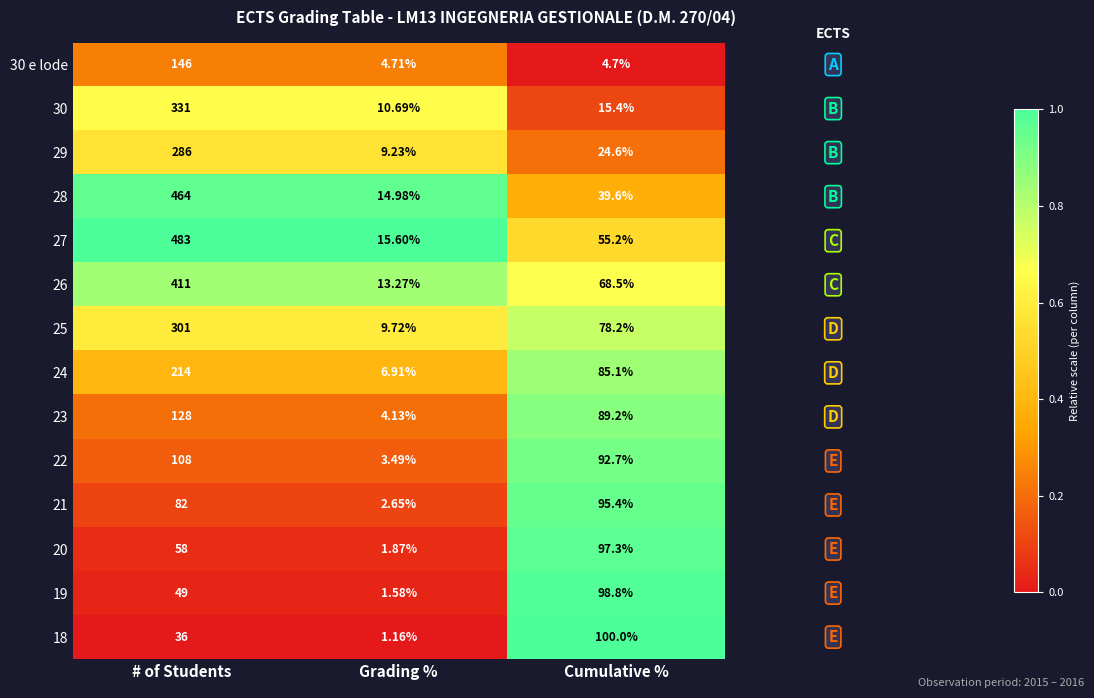

Is the value of 28 at Cumulative % greater than the value of 30 at Grading %?

Yes